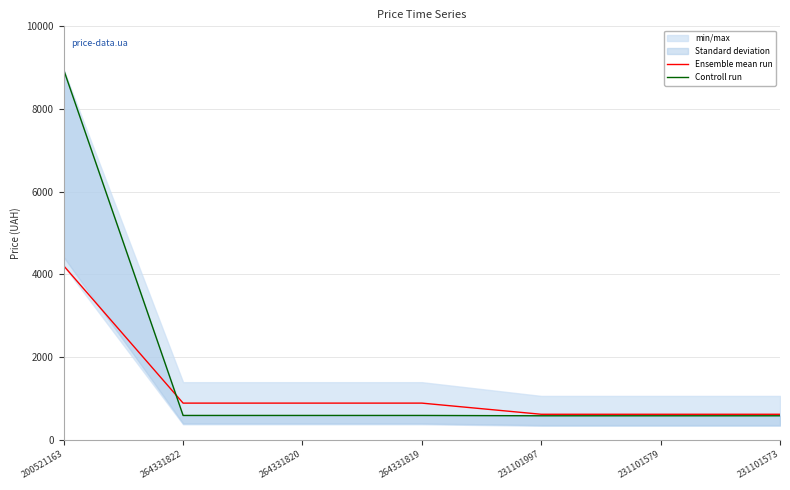

How many values in the Ensemble mean run series exceed 883?

1